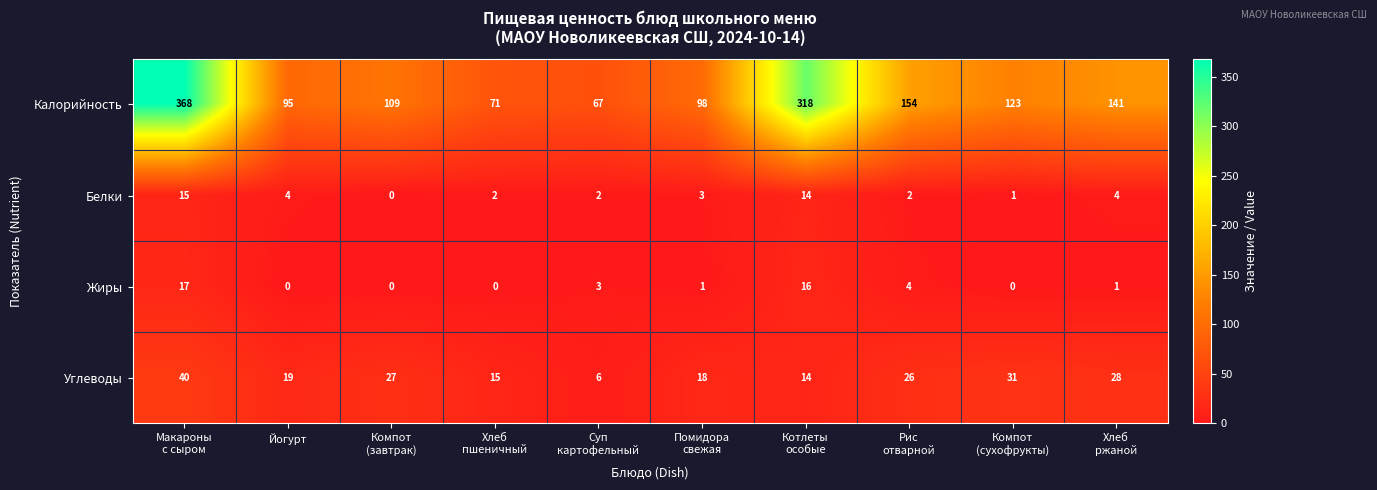

What is the lowest value of the Калорийность series?

67